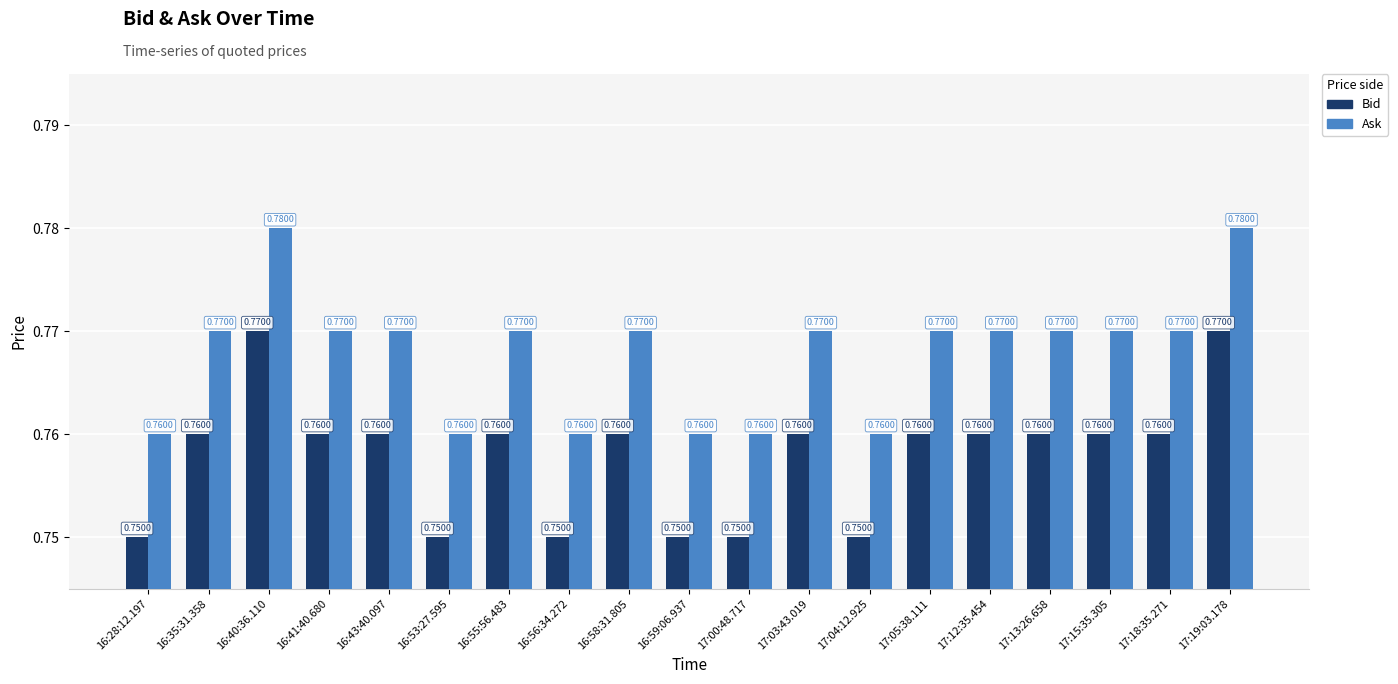

What position from the left is 16:43:40.097?

5